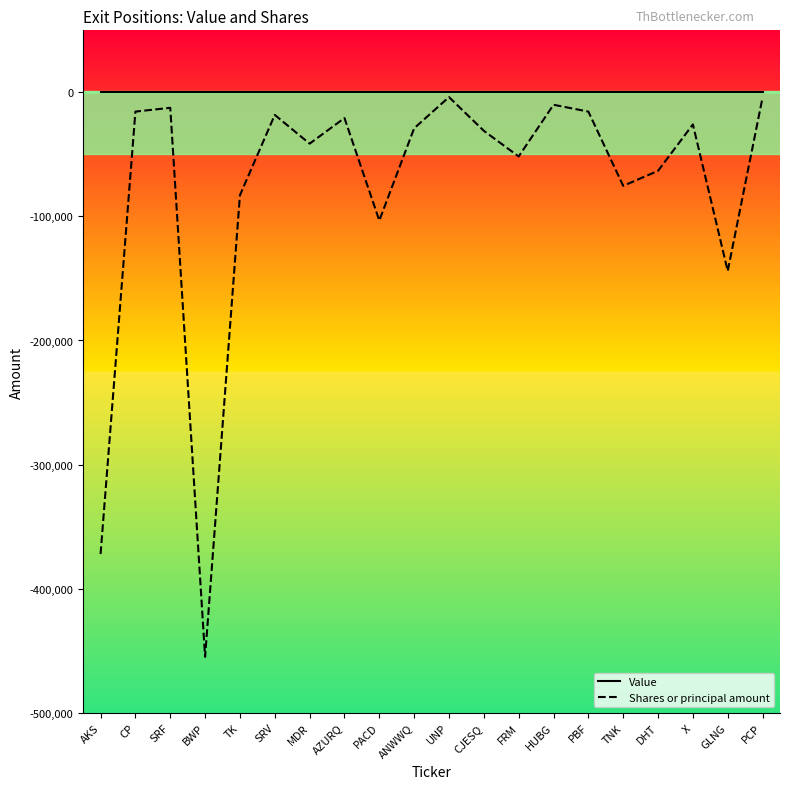

Which series has the largest total across all categories?

Value